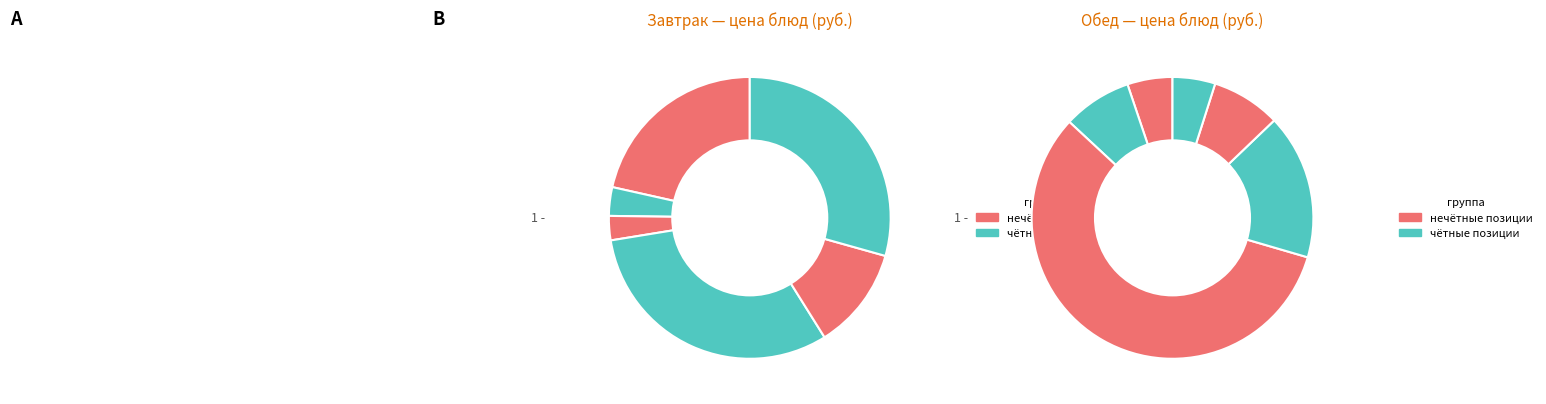

What percentage is the каша жидкая молочная кукурузная slice, to the nearest percent?

10%